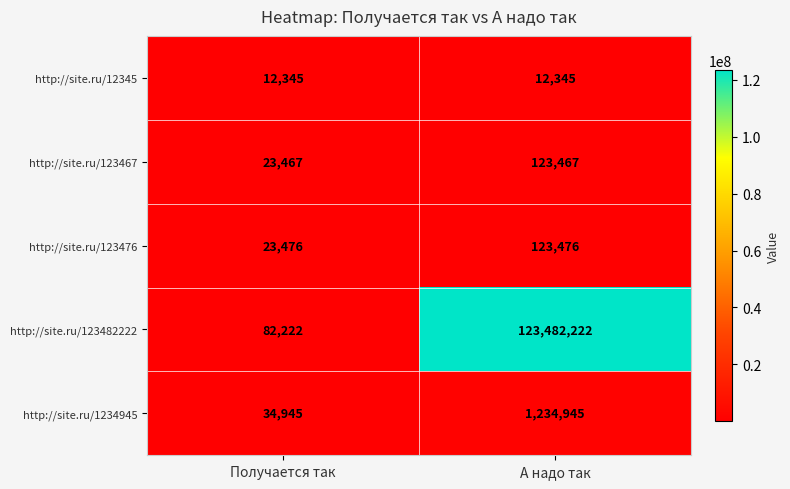

Rank the series at Получается так from highest to lowest value.

http://site.ru/123482222, http://site.ru/1234945, http://site.ru/123476, http://site.ru/123467, http://site.ru/12345